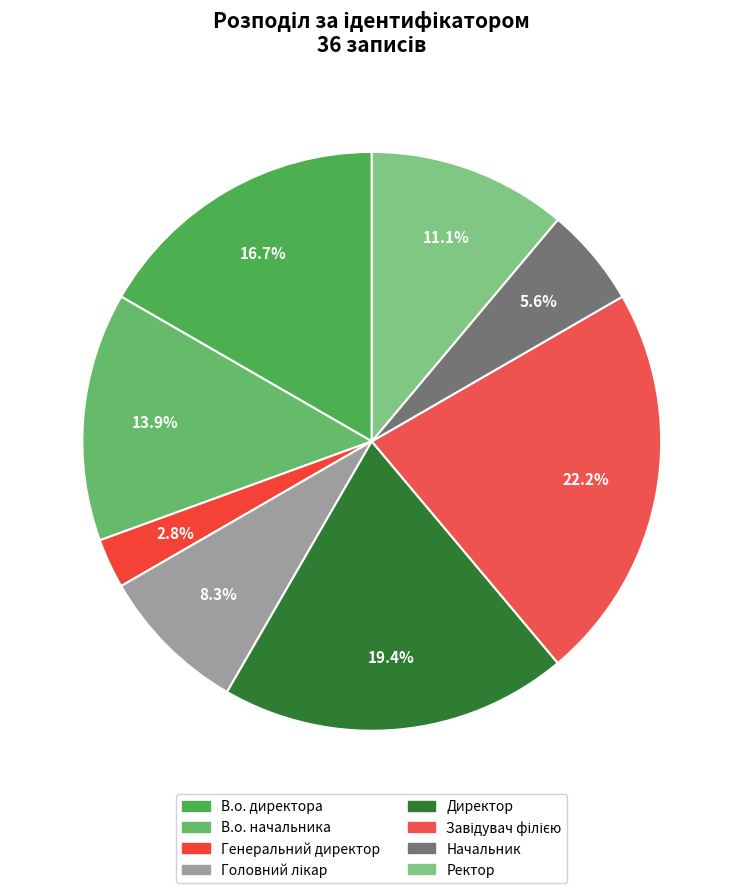

Is it true that Генеральний директор is 3% of the pie?

True